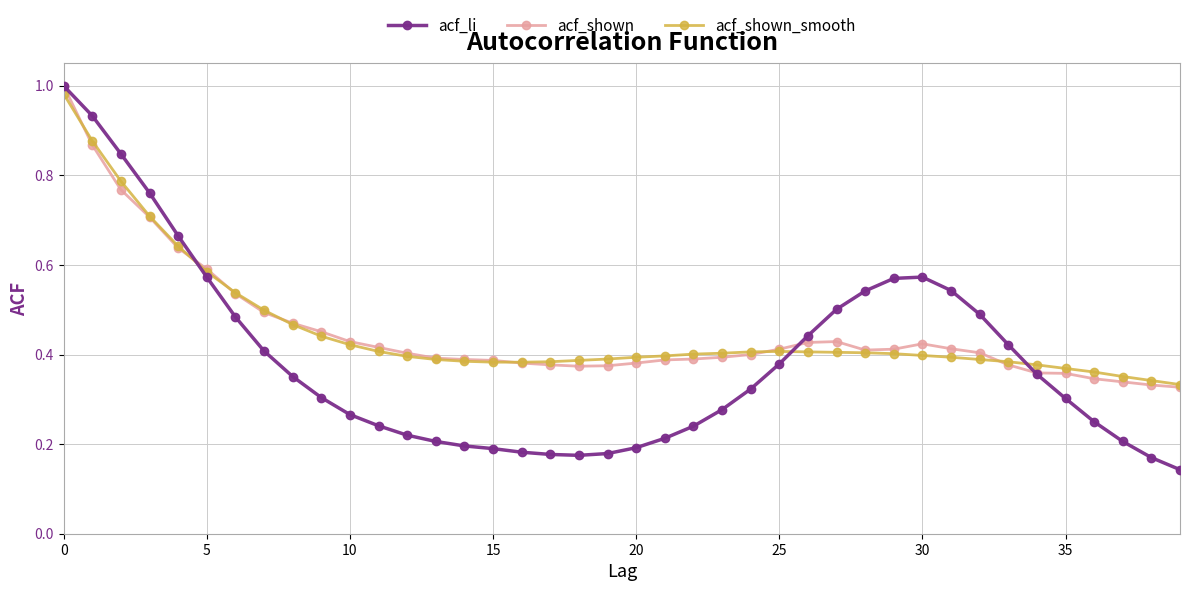

How many lines are shown in the chart?

3